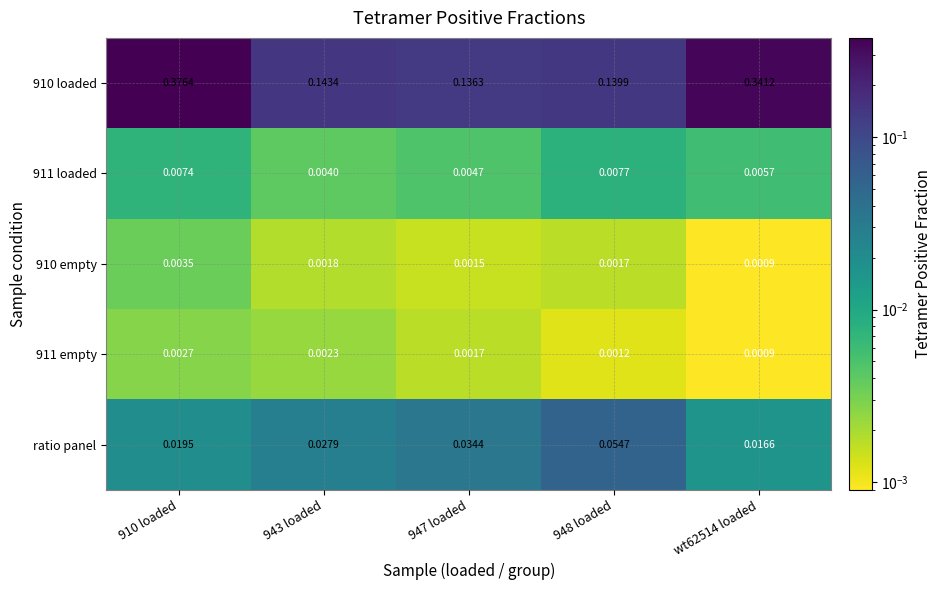

List the series in order of their peak value, lowest first.

911 empty, 910 empty, 911 loaded, ratio panel, 910 loaded